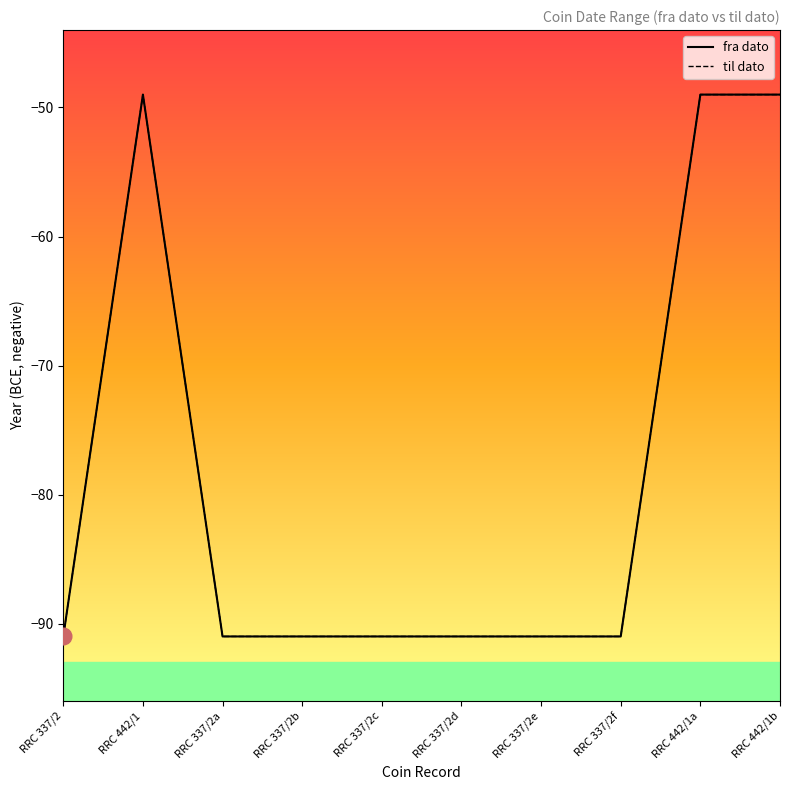

What position from the right is RRC 337/2e?

4